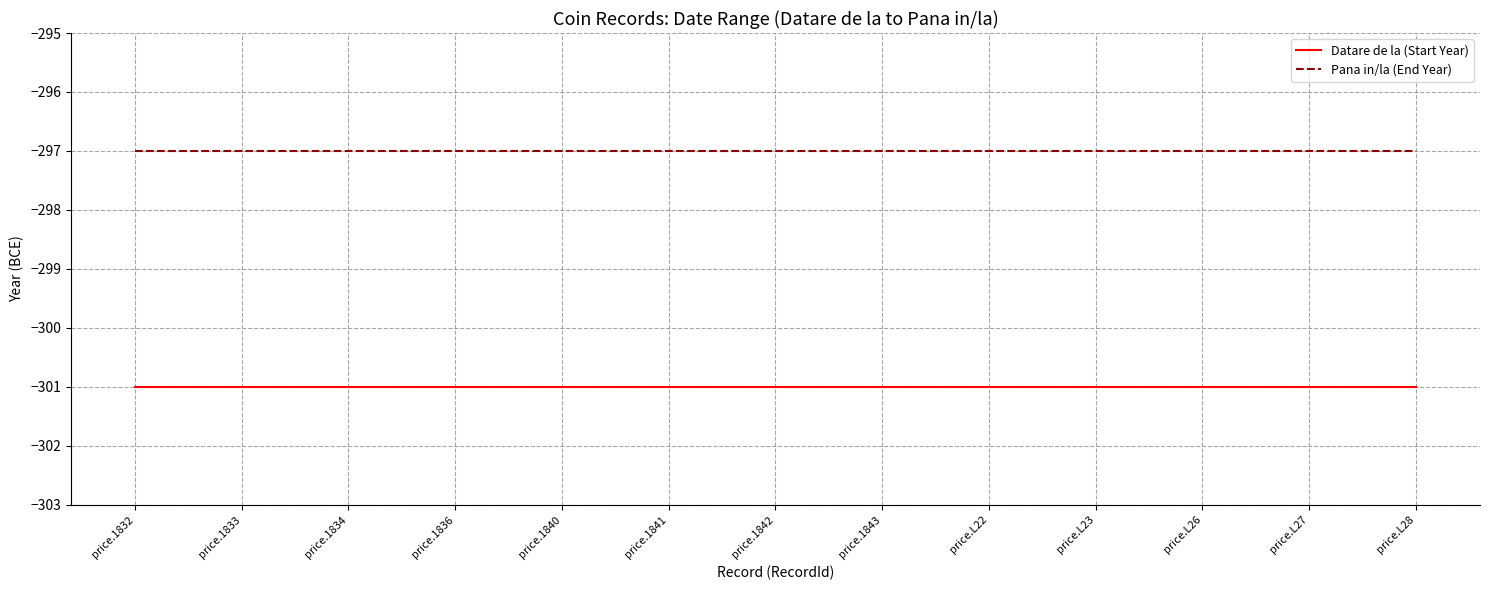

What position from the right is price.1840?

9